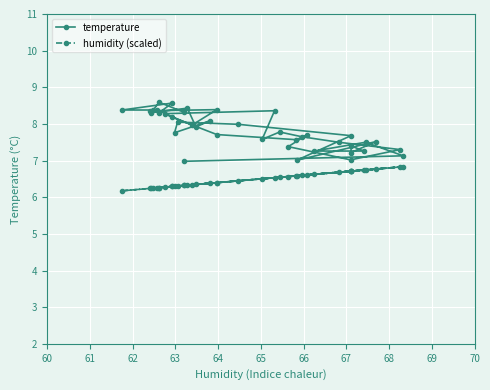

Which series has the largest total across all categories?

temperature